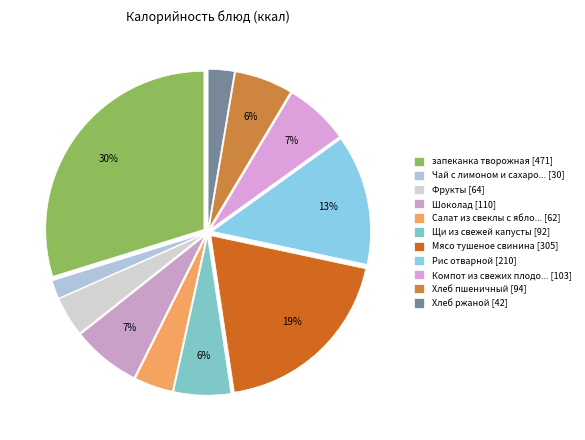

Count the number of slices in the pie.

11